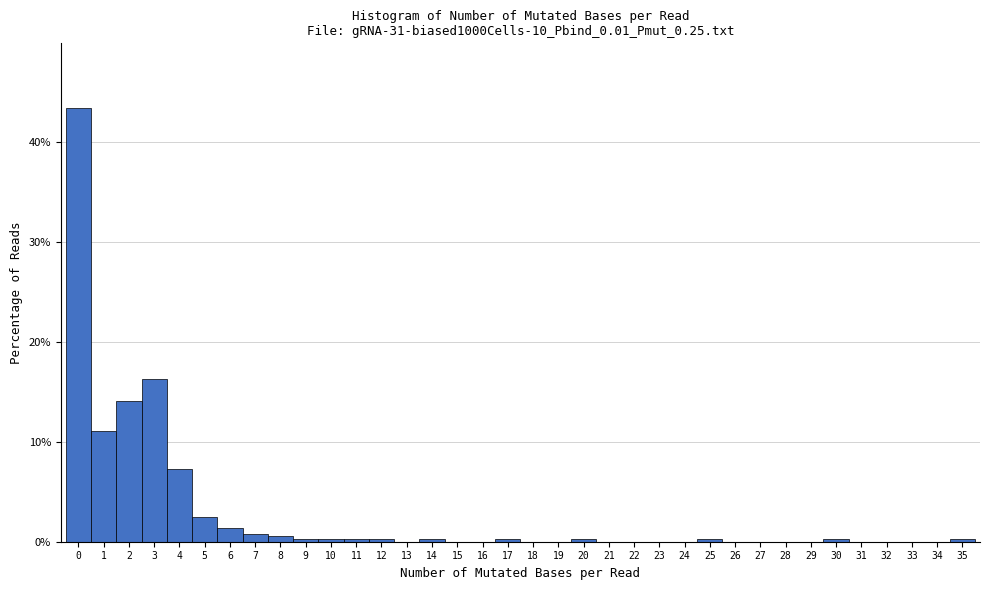

What is the height of the bar covering 3.5 to 4.5 on the x-axis? The values are not printed on the chart, so give them approximately, as read against the axis.

7